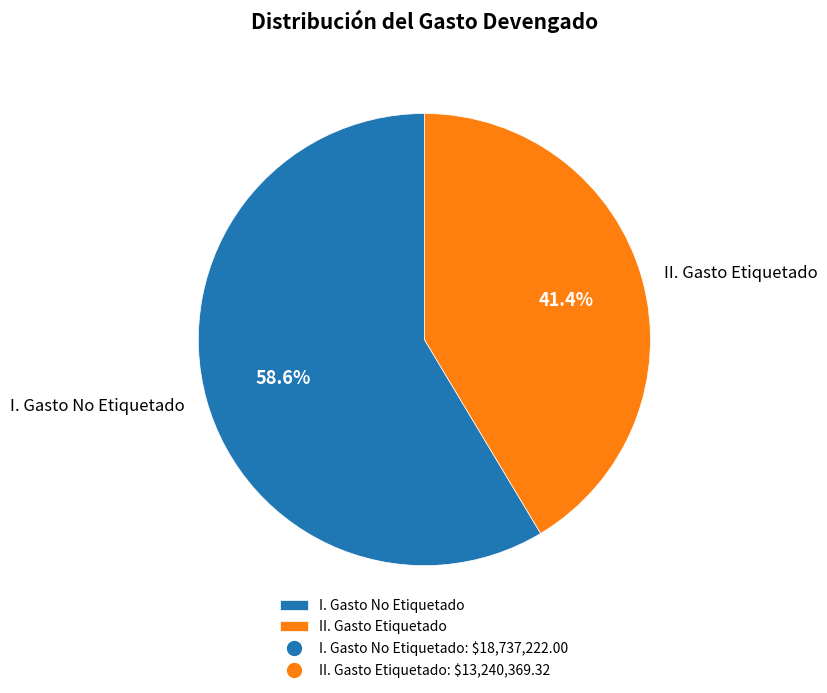

Does any single category account for the majority?

Yes